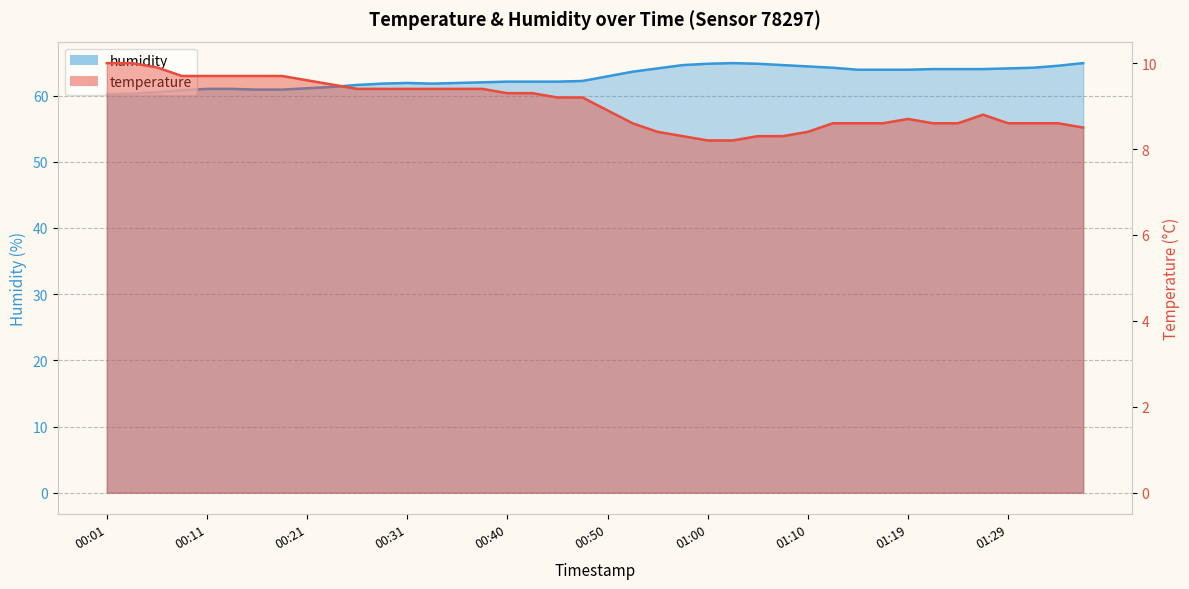

What is the average value of the humidity series?

62.8